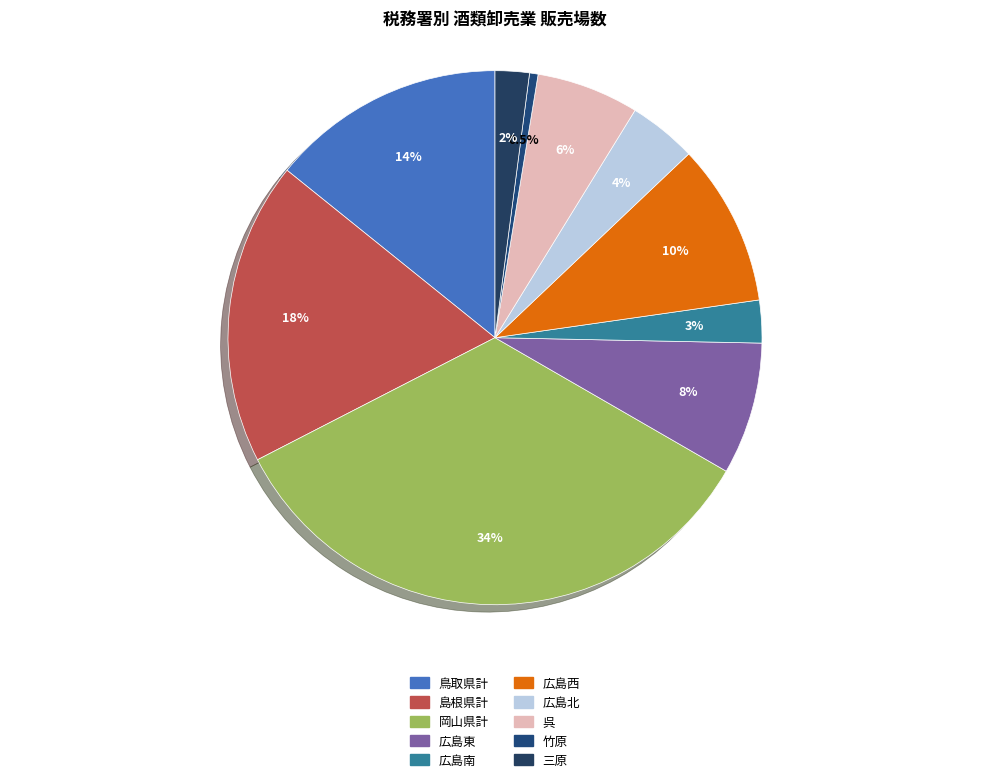

Which has a higher value, 広島東 or 岡山県計?

岡山県計